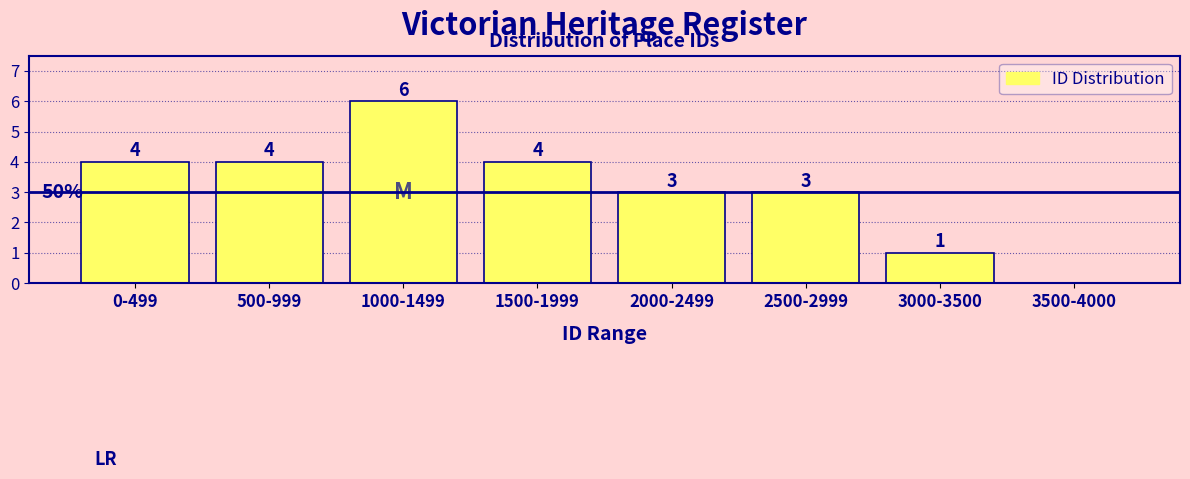

Reading left to right, list all the values displayed in this chart.

0-499=4	500-999=4	1000-1499=6	1500-1999=4	2000-2499=3	2500-2999=3	3000-3500=1	3500-4000=0